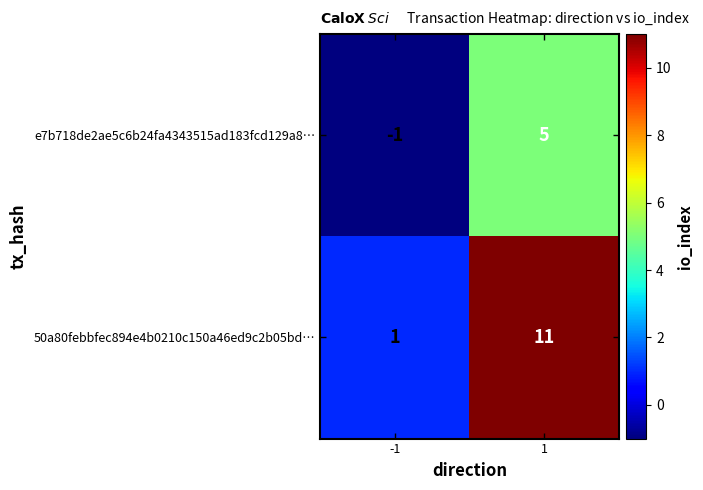

The e7b718de2ae5c6b24fa4343515ad183fcd129a8… series shows -2 at -1. True or false?

False